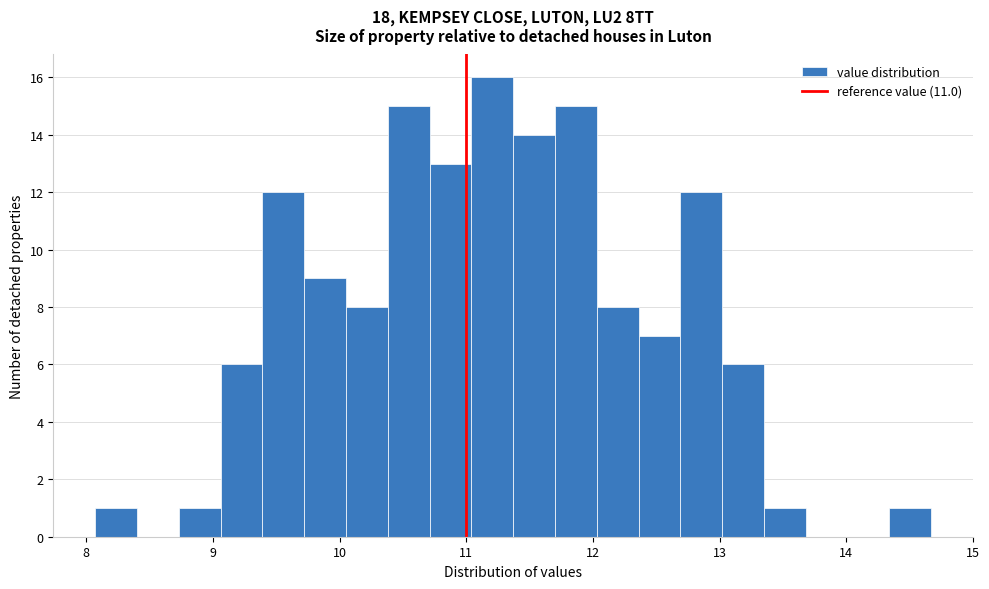

Around what value on the x-axis is the tallest bar? Give the approximate position of its centre, as read against the axis.

11.2